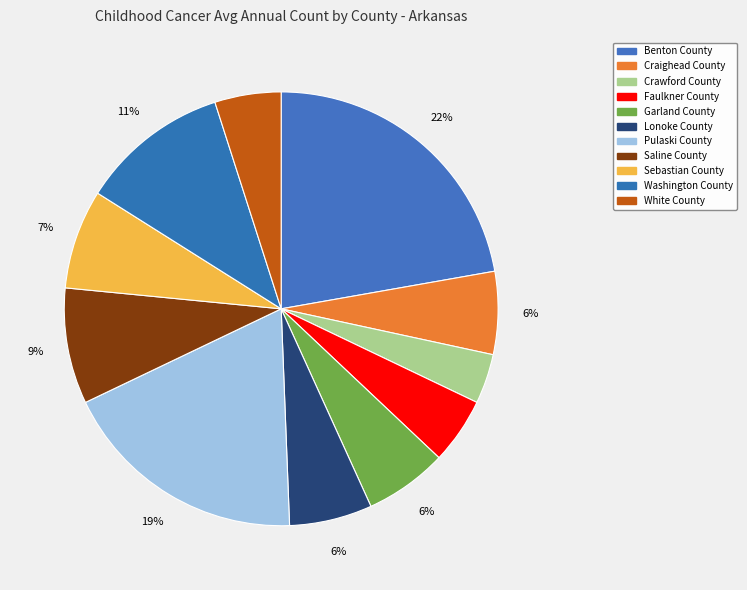

Is there any slice that represents more than half of the pie?

No